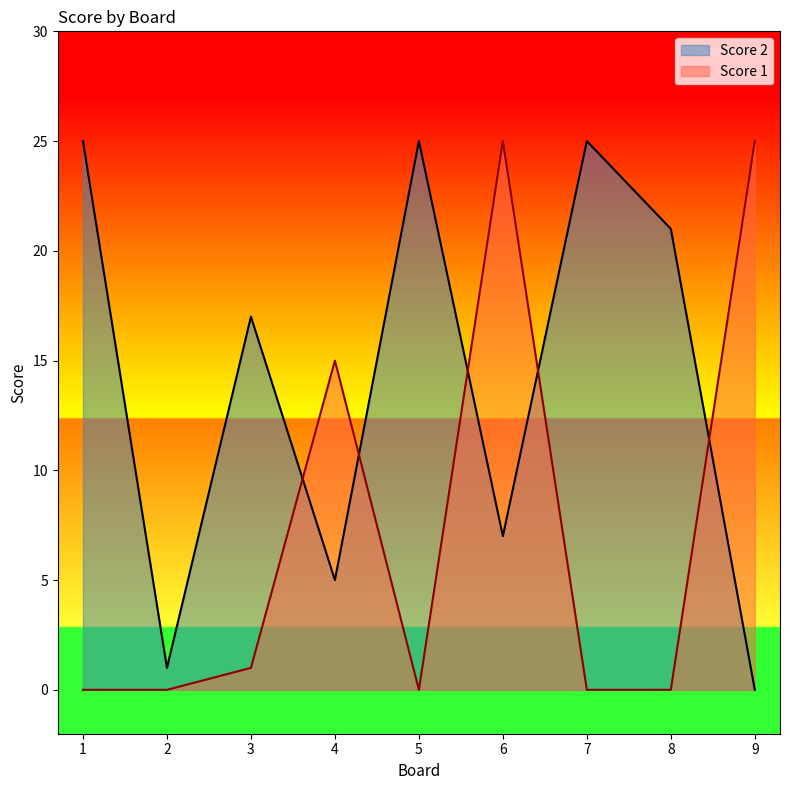

True or false: Score 1 has more than 1 interior local peaks.

True